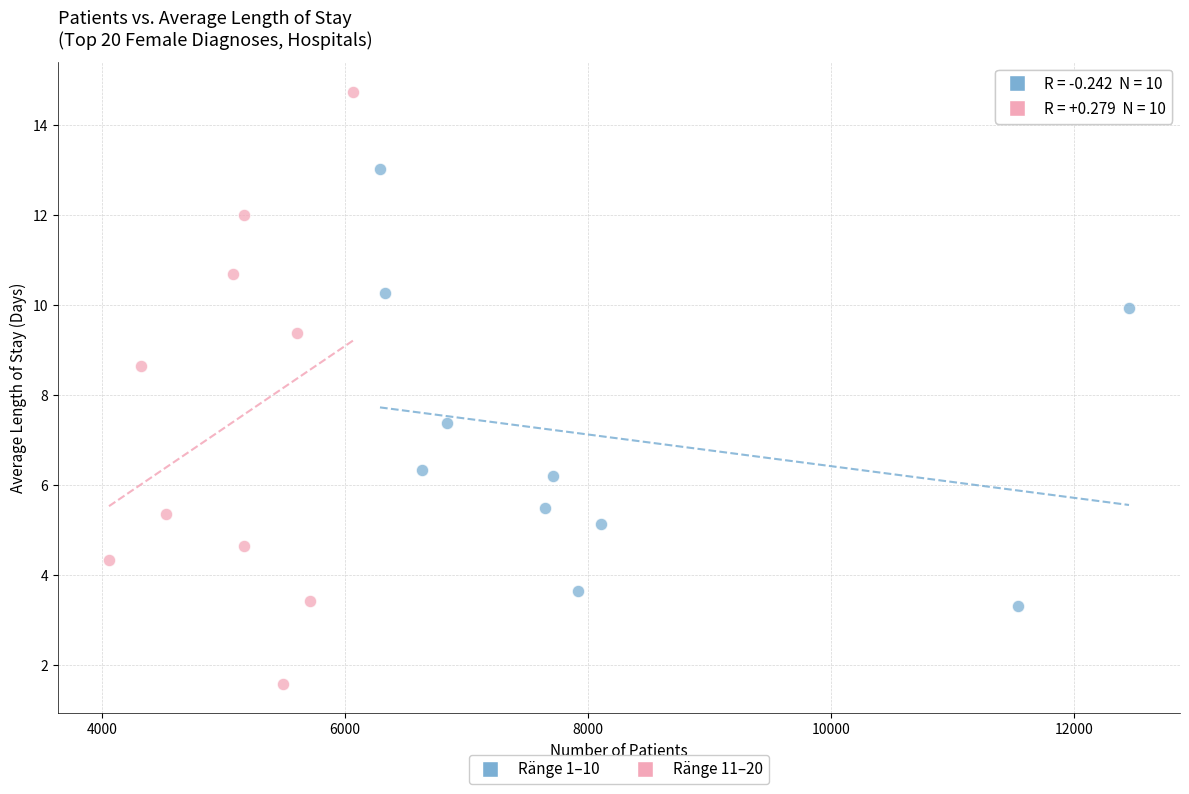

Which series contains the highest Y value?

Ränge 11–20